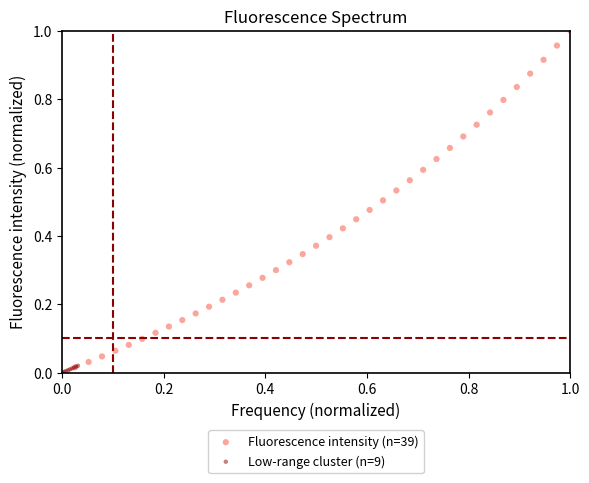

Which series contains the highest Y value?

Fluorescence intensity (n=39)